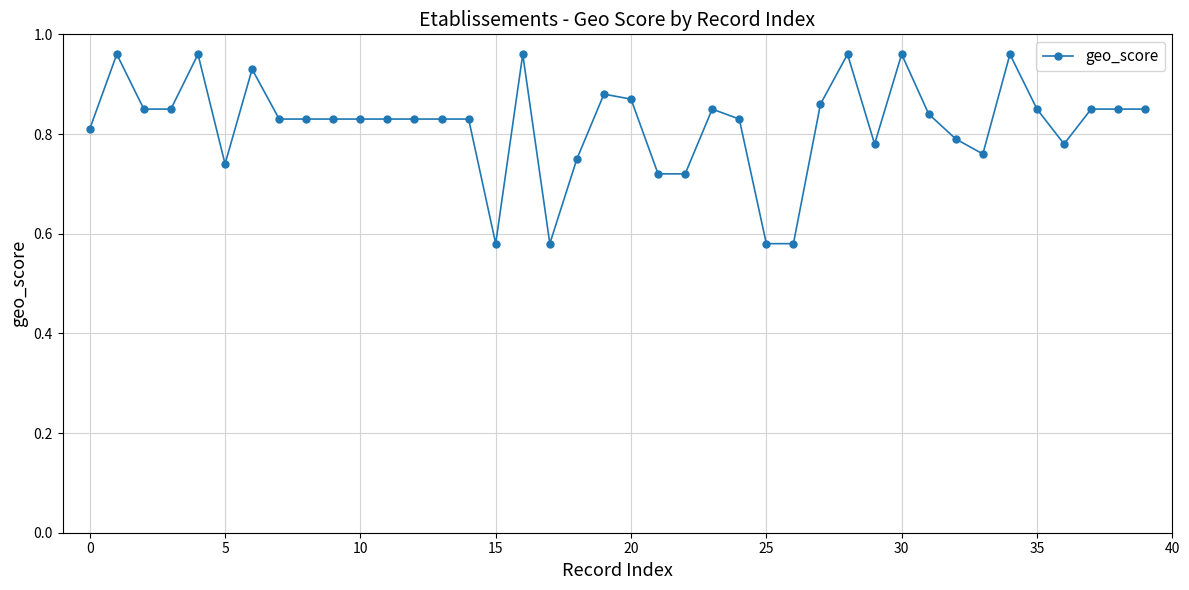

How many values are between 0 and 1?

40